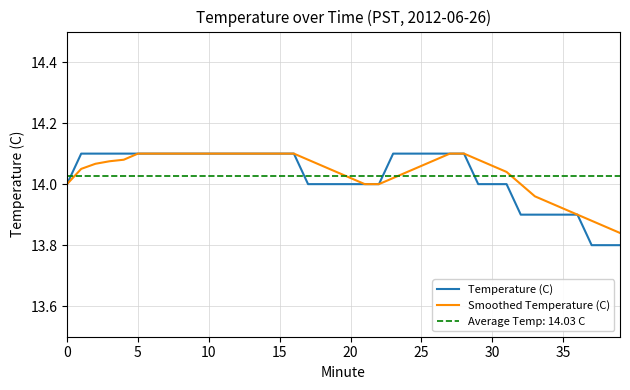

Which series has the largest range (max minus min)?

Temperature (C)